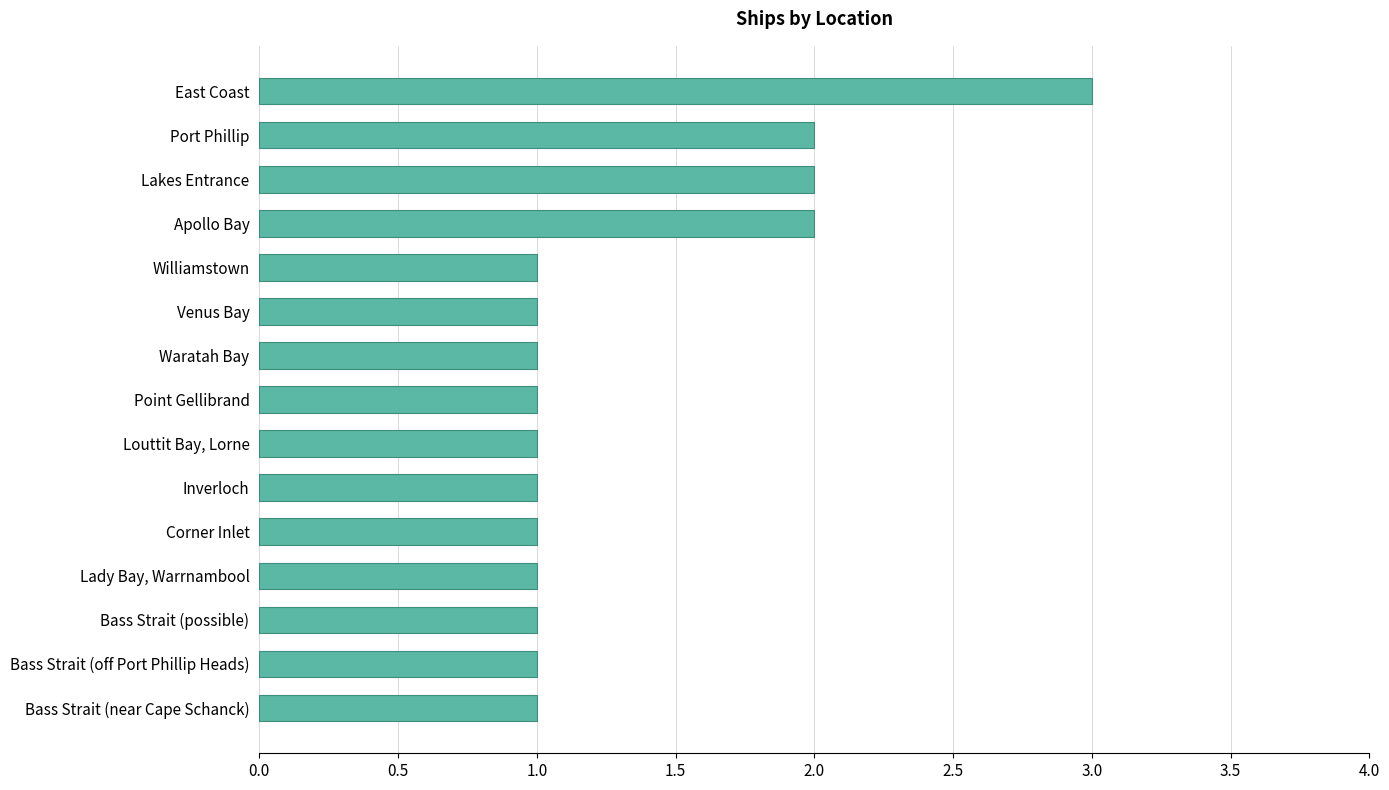

What is the sum of all values?

20